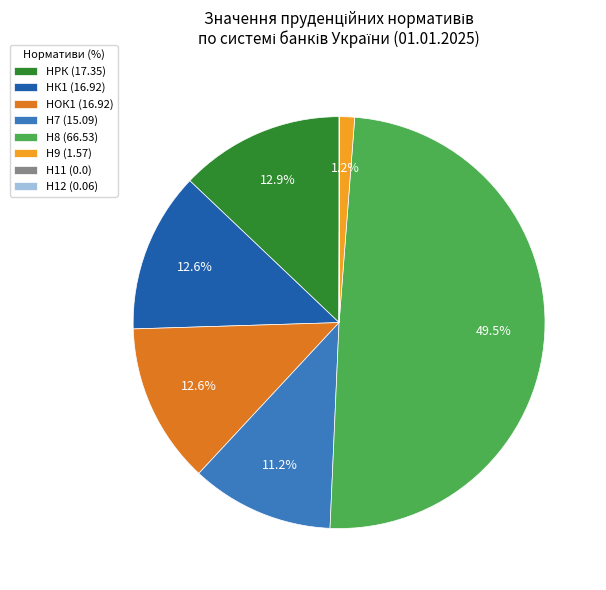

Does Н7 (15.09) represent more than half of the total?

No